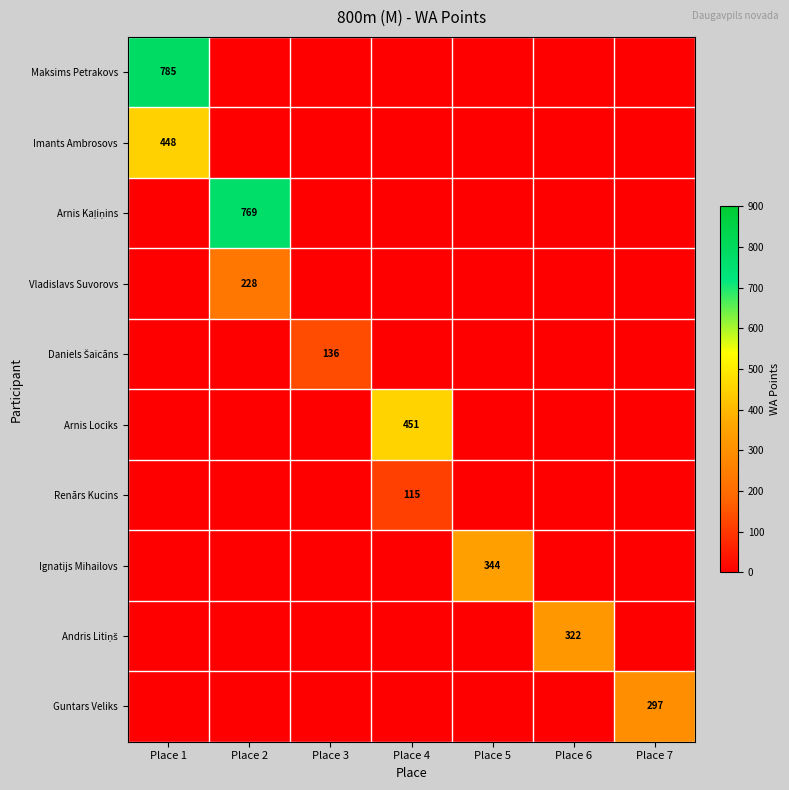

Between Place 1 and Place 4, which is larger?

Place 1